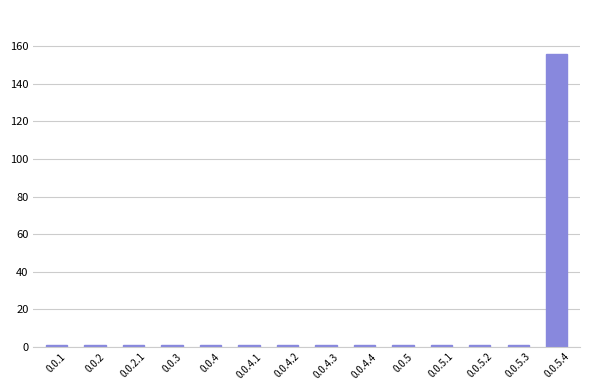

Count the number of categories in the chart.

14